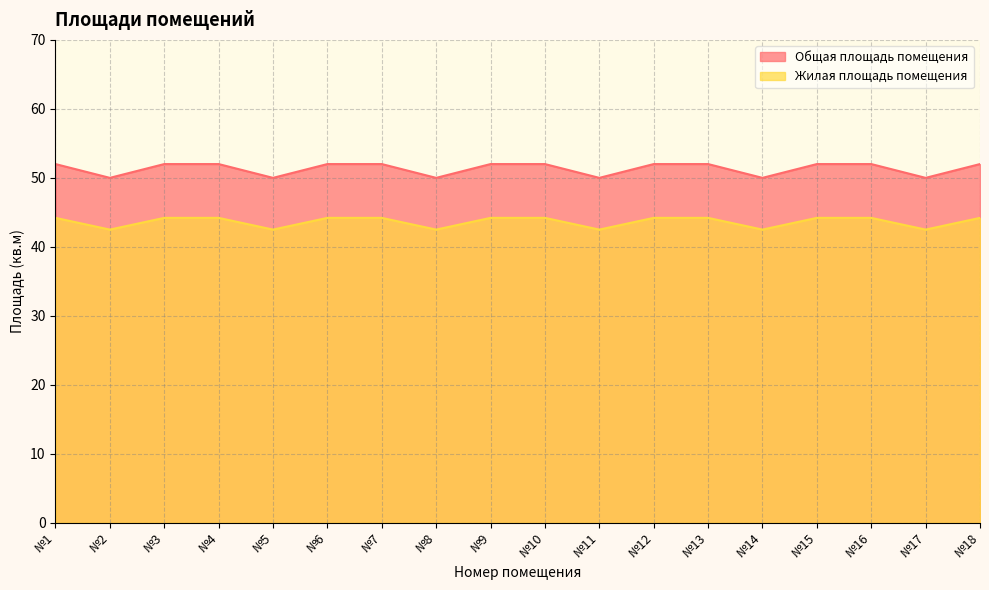

At which label is Жилая площадь помещения closest to 43?

№2